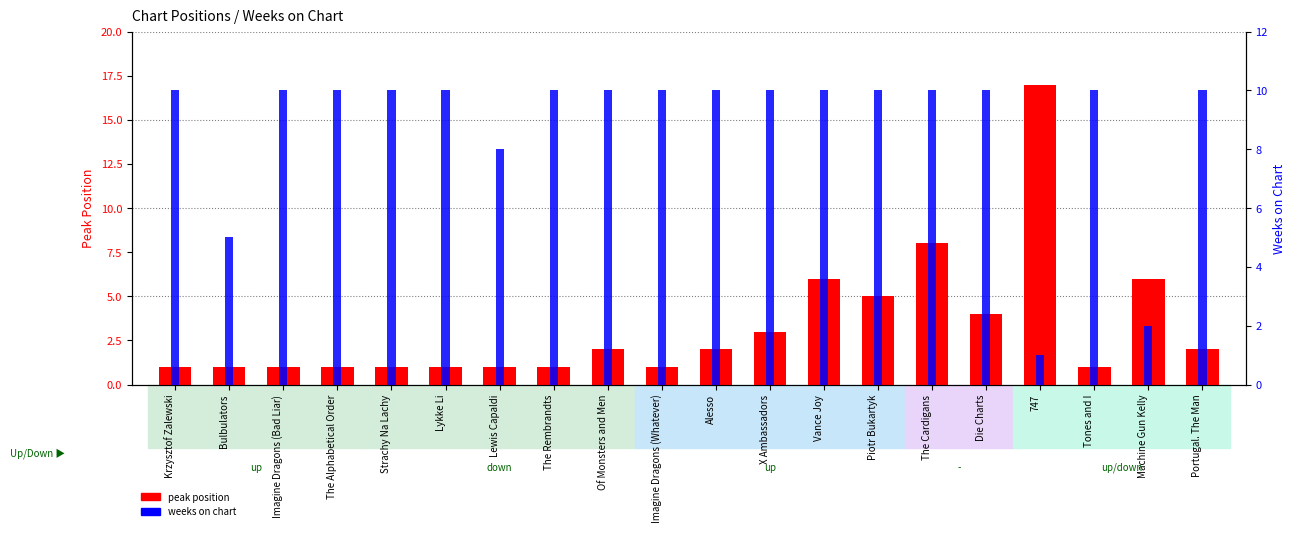

List the series in order of their peak value, lowest first.

weeks on chart, peak position